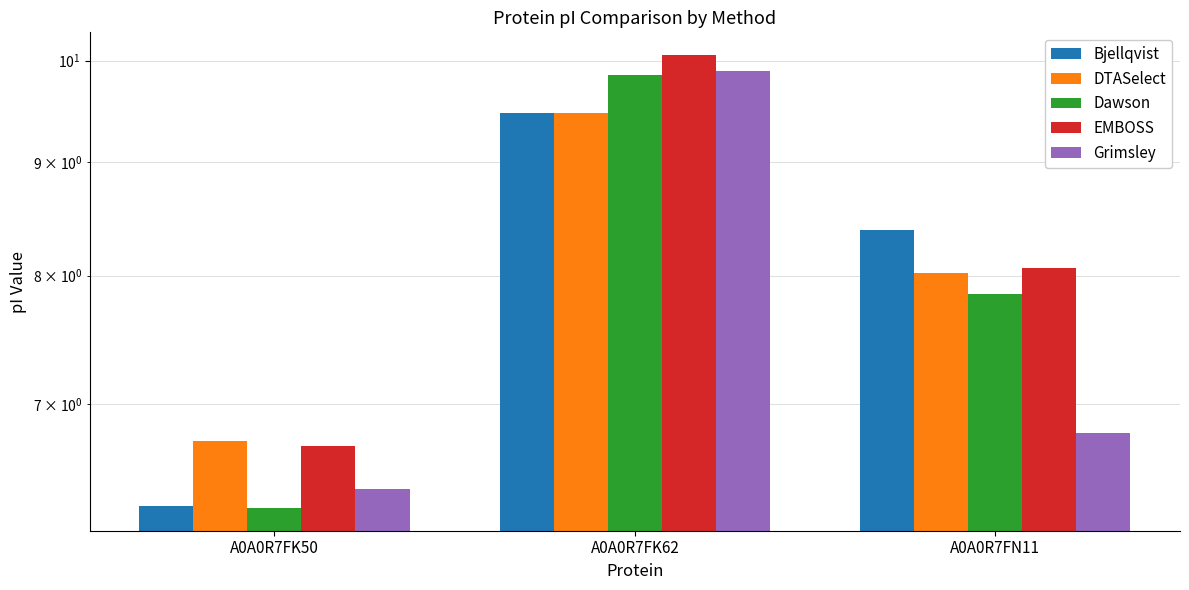

True or false: Grimsley has a value of 4.5 at A0A0R7FK62.

False